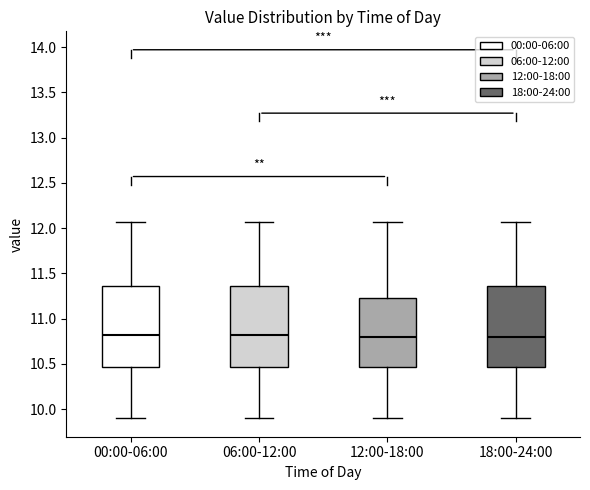

Where does the upper whisker of the box for 00:00-06:00 end on the y-axis? The values are not printed on the chart, so give them approximately, as read against the axis.

12.05